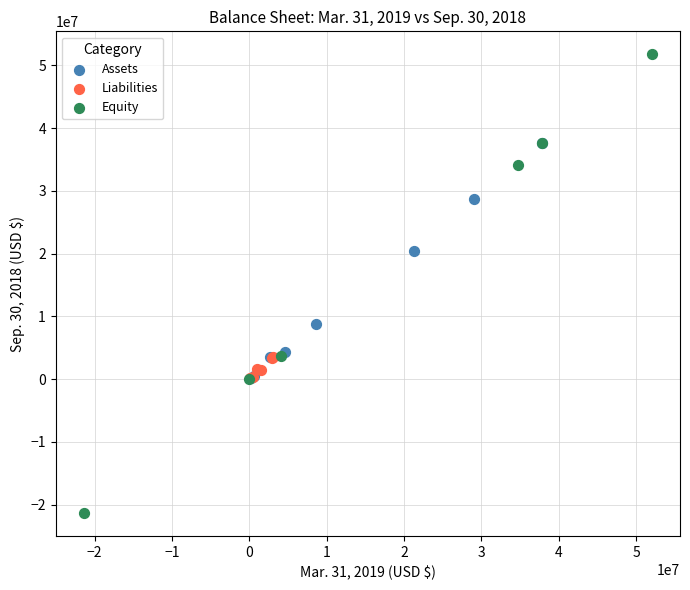

Which series has the largest Y range (max minus min)?

Equity